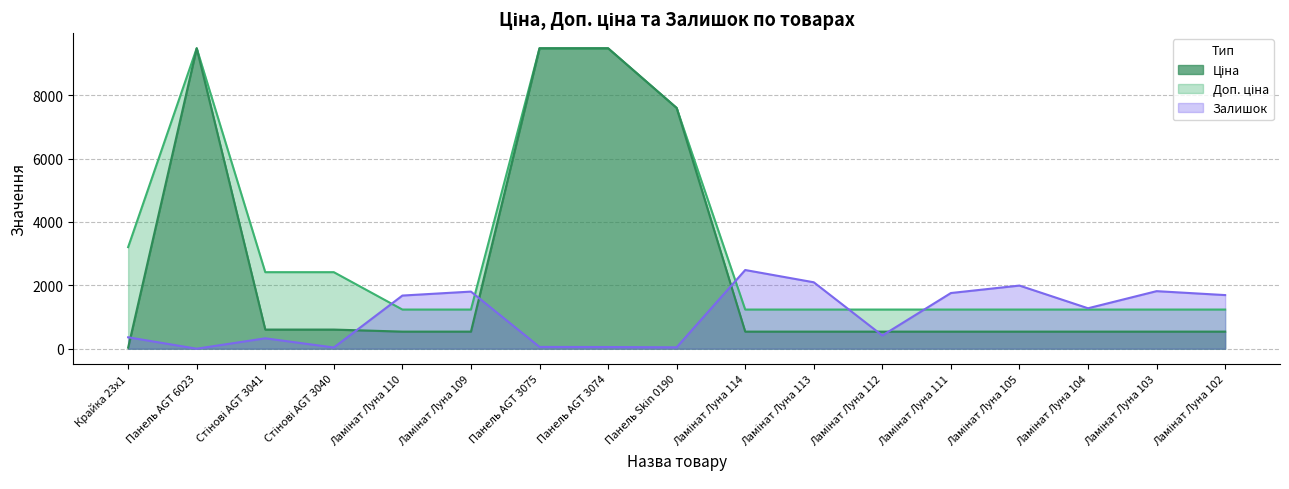

At how many categories does at least one series exceed 6021?

4